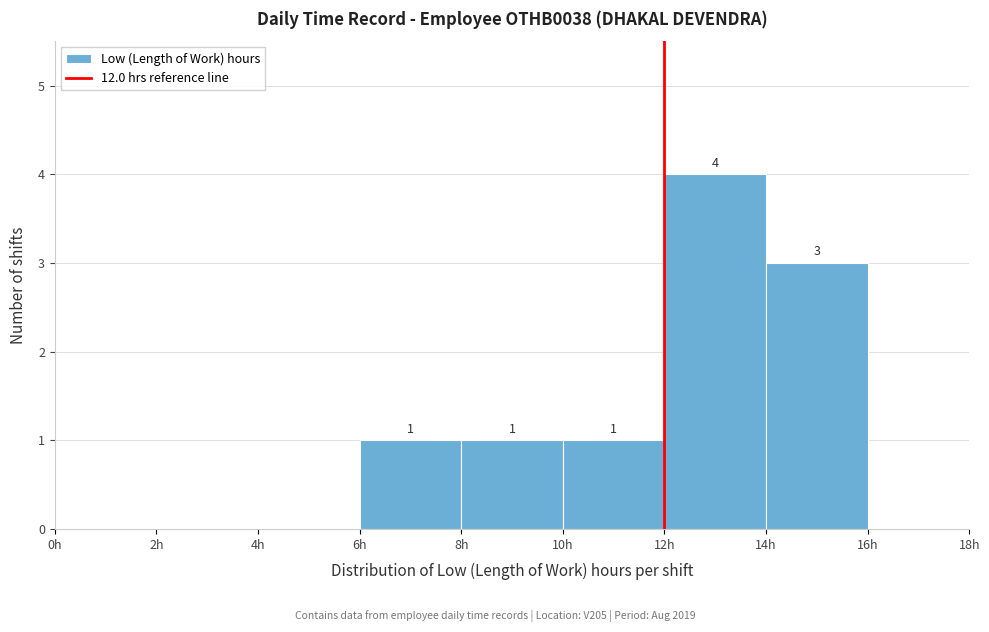

Over which range of the x-axis is the bar tallest?

12 to 14